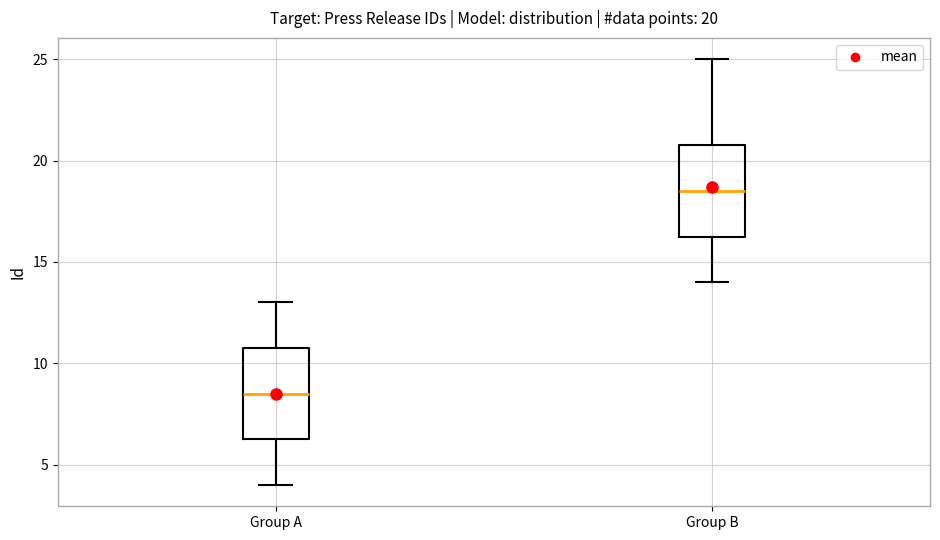

Which box has the highest median line?

Group B